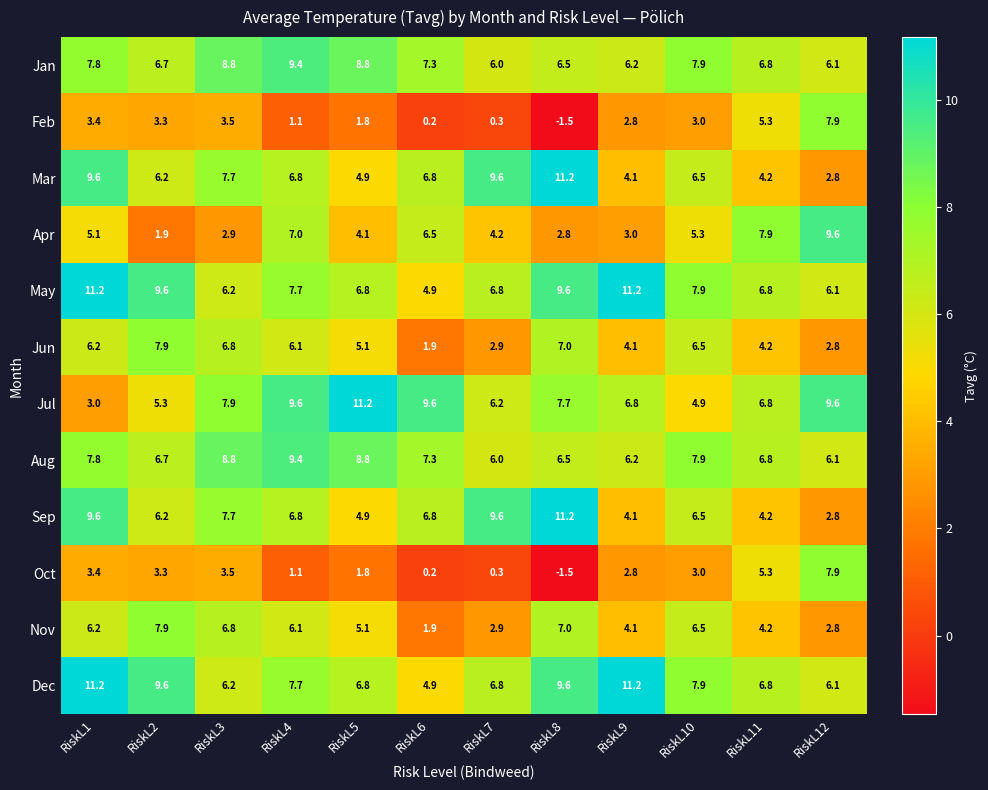

What is the difference between the Apr values at RiskL12 and RiskL4?

2.6